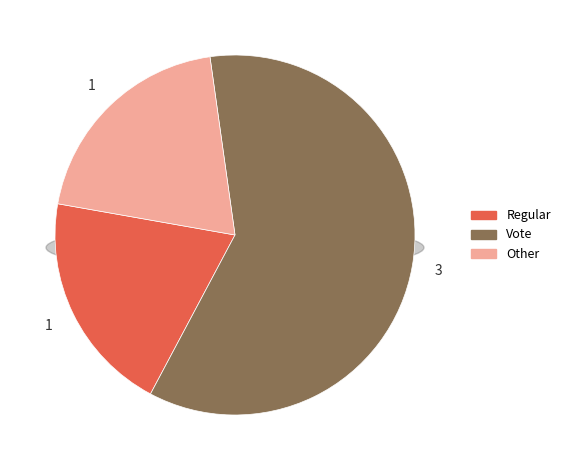

True or false: Other accounts for 8% of the total.

False